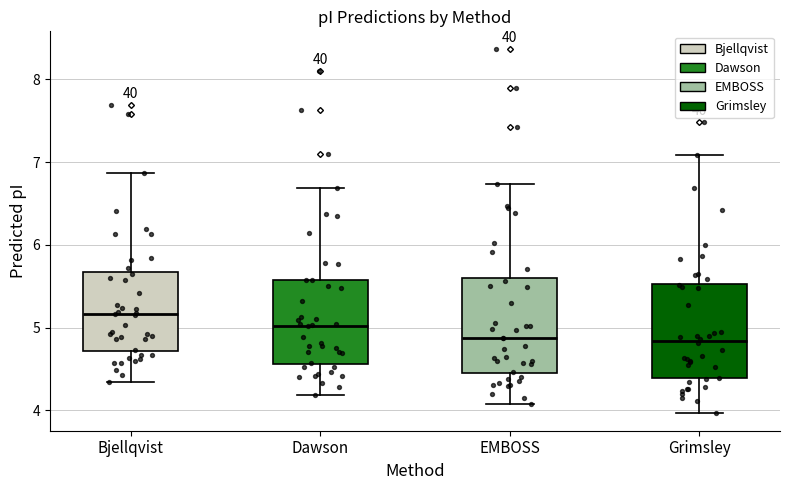

Reading left to right, transcribe this box plot: for each box, give where its median line is, the range the box spans, and where its two whiskers end, as read against the y-axis. The values are not printed on the chart, so give them approximately, as read against the axis.

Bjellqvist: median 5.2, box 4.7 to 5.7, whiskers 4.3 to 6.9
Dawson: median 5.0, box 4.6 to 5.6, whiskers 4.2 to 6.7
EMBOSS: median 4.9, box 4.5 to 5.6, whiskers 4.1 to 6.7
Grimsley: median 4.8, box 4.4 to 5.5, whiskers 4.0 to 7.1